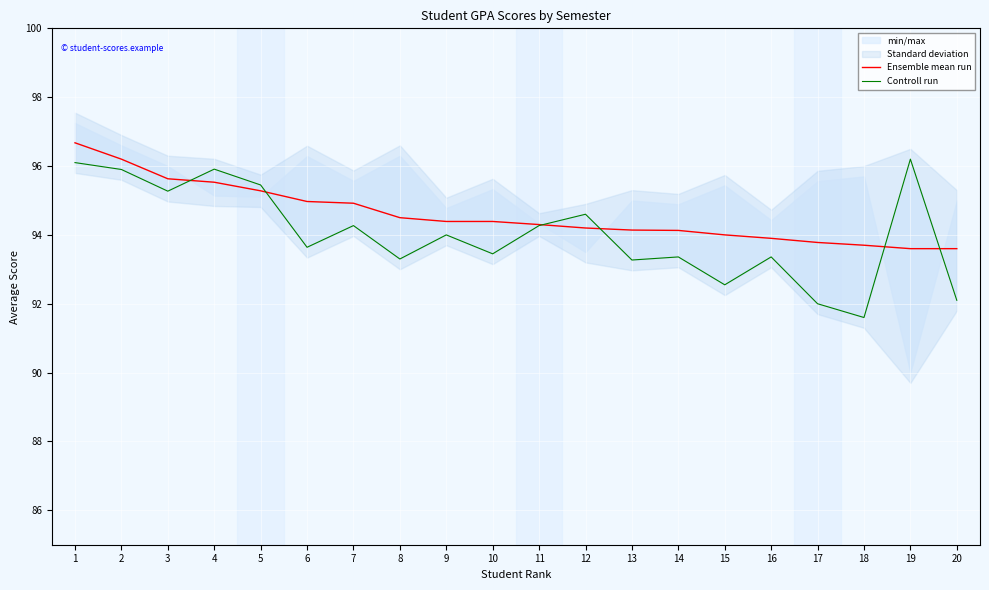

How many interior local peaks does the Controll run series have?

7